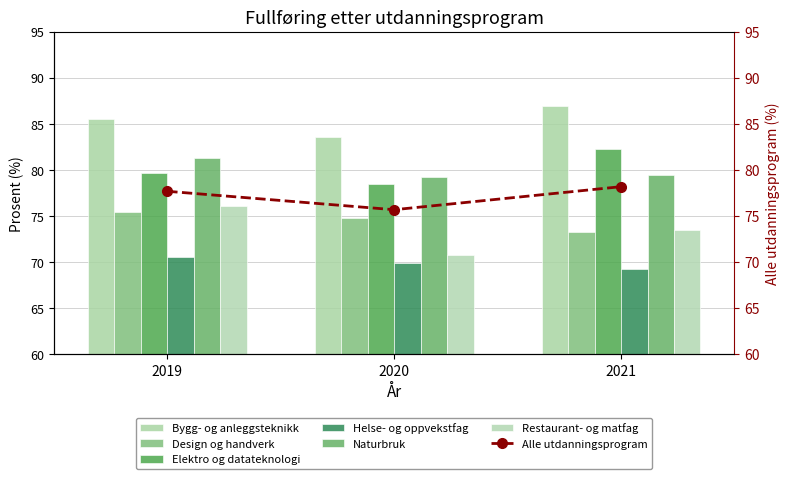

What value does the Helse- og oppvekstfag series have at 2019?

70.6